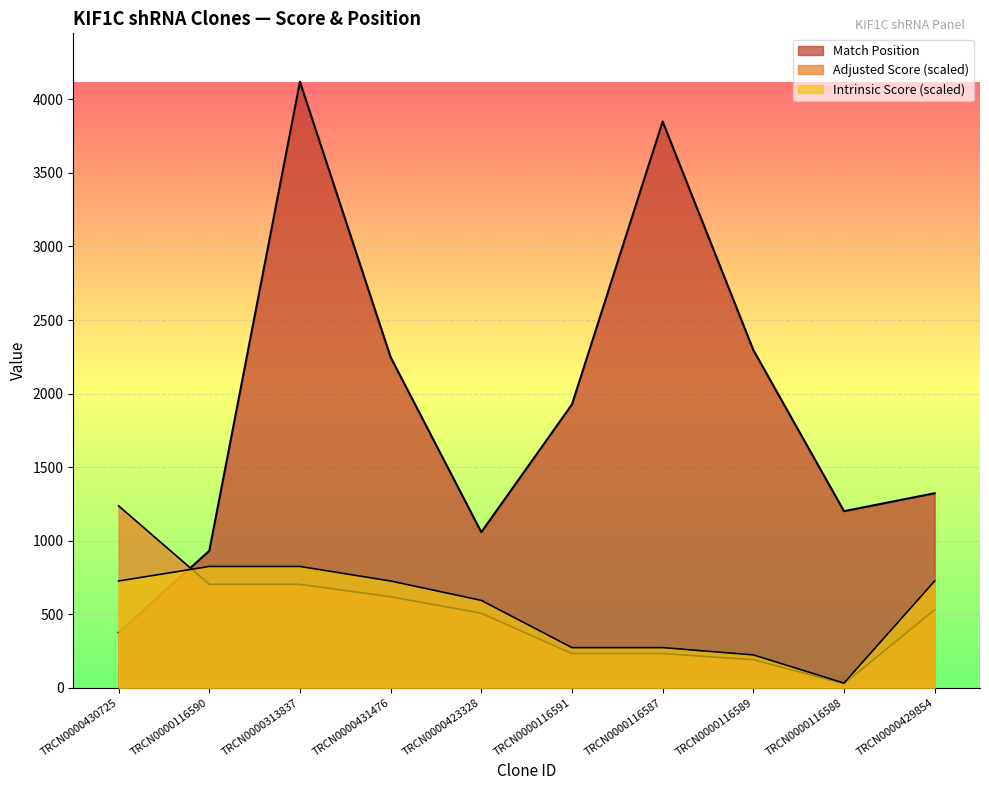

The value of Adjusted Score at TRCN0000423328 is 505.6. True or false?

True